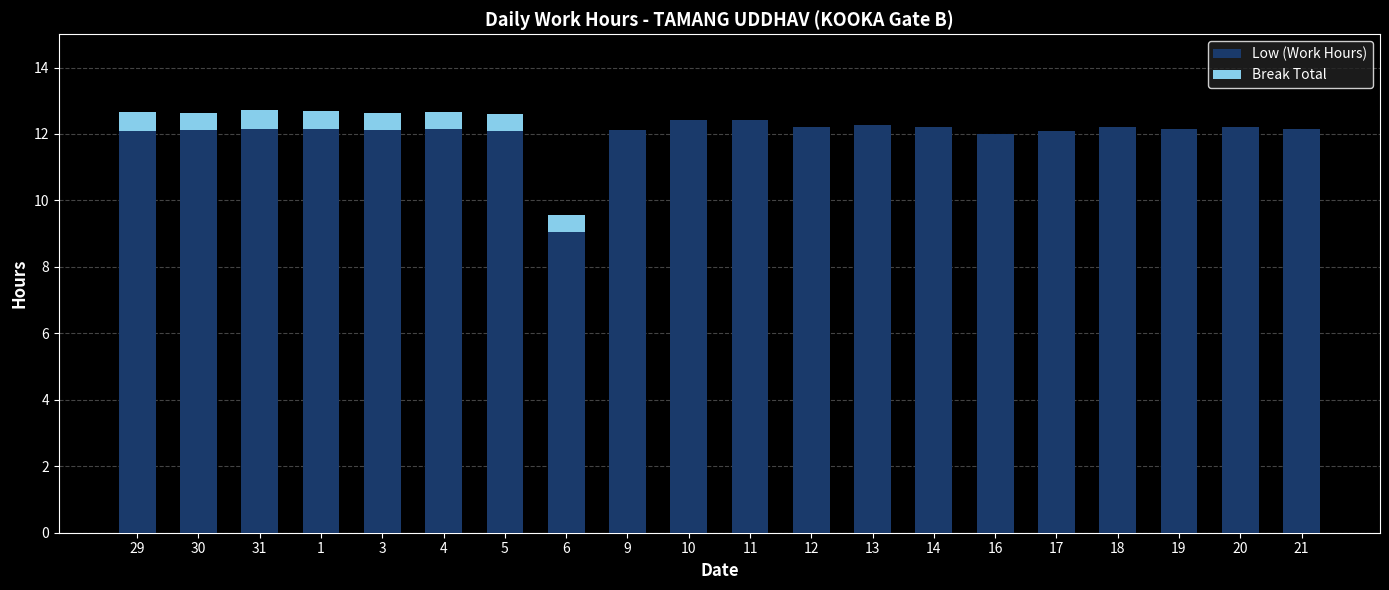

True or false: Low (Work Hours) has a value of 16.6 at 29.

False